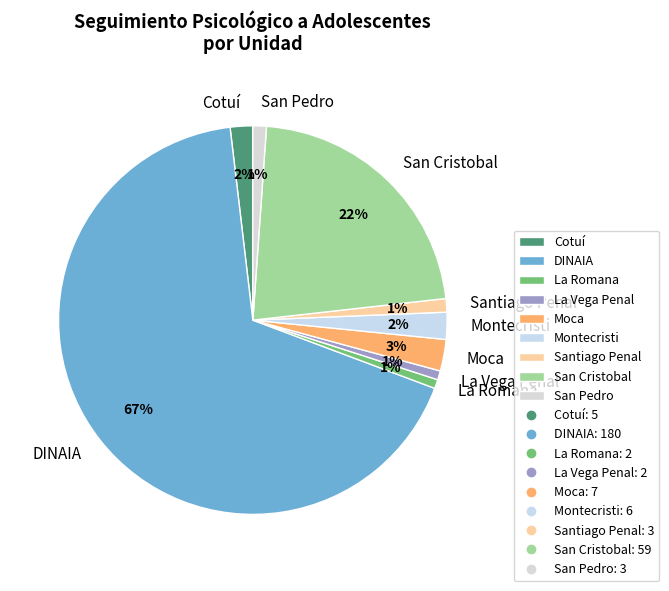

Which has a higher value, Cotuí or Moca?

Moca